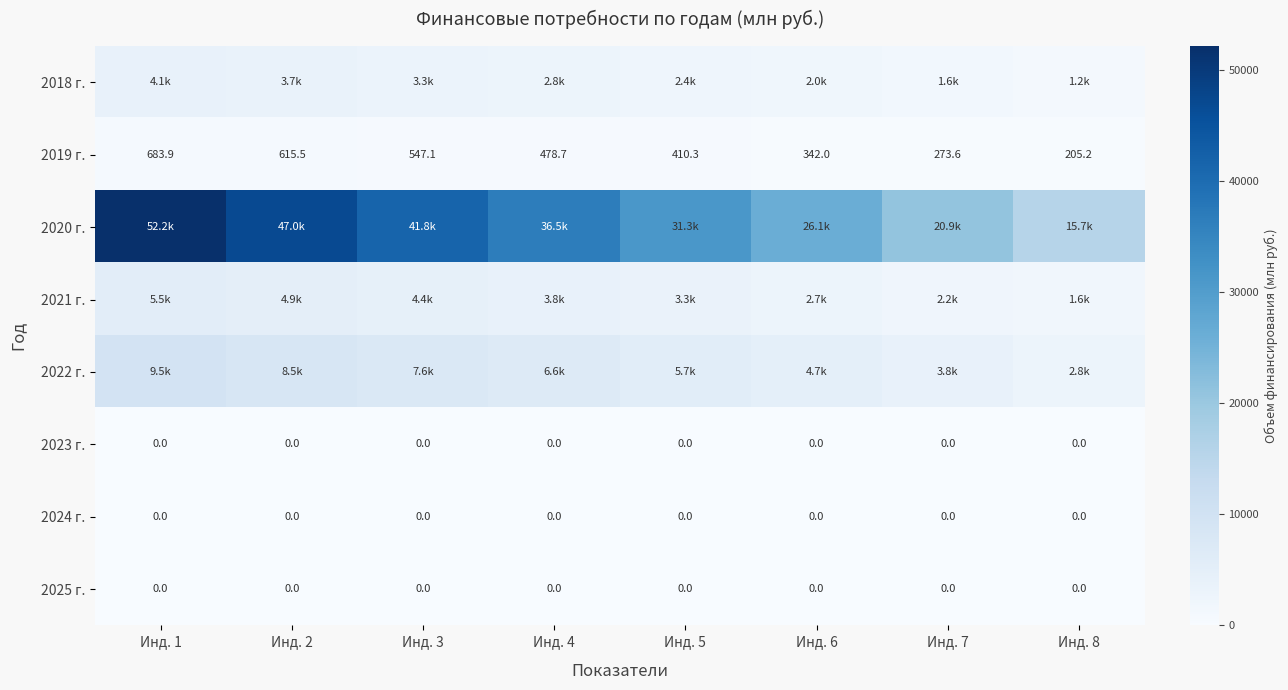

How many values in the 2019 г. series are below 478?

4